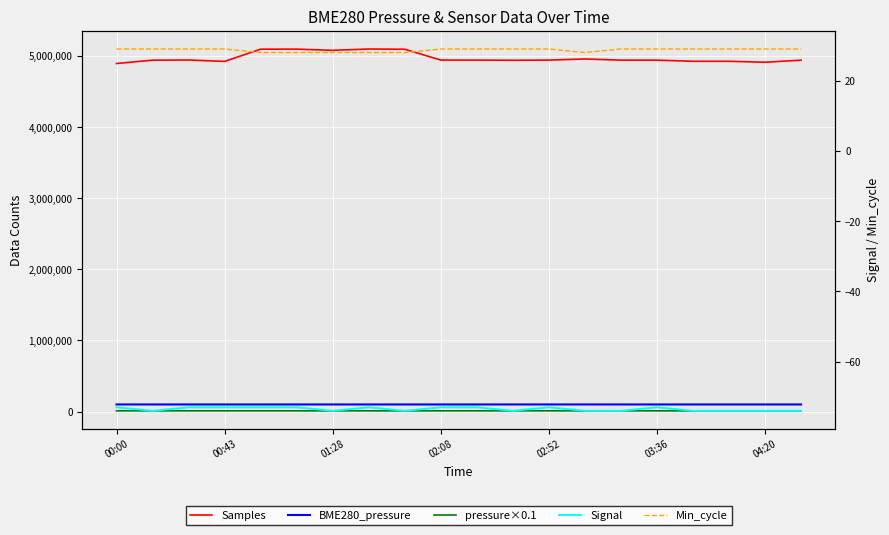

Is the value of Samples at 03:36 greater than the value of Signal at 03:36?

Yes